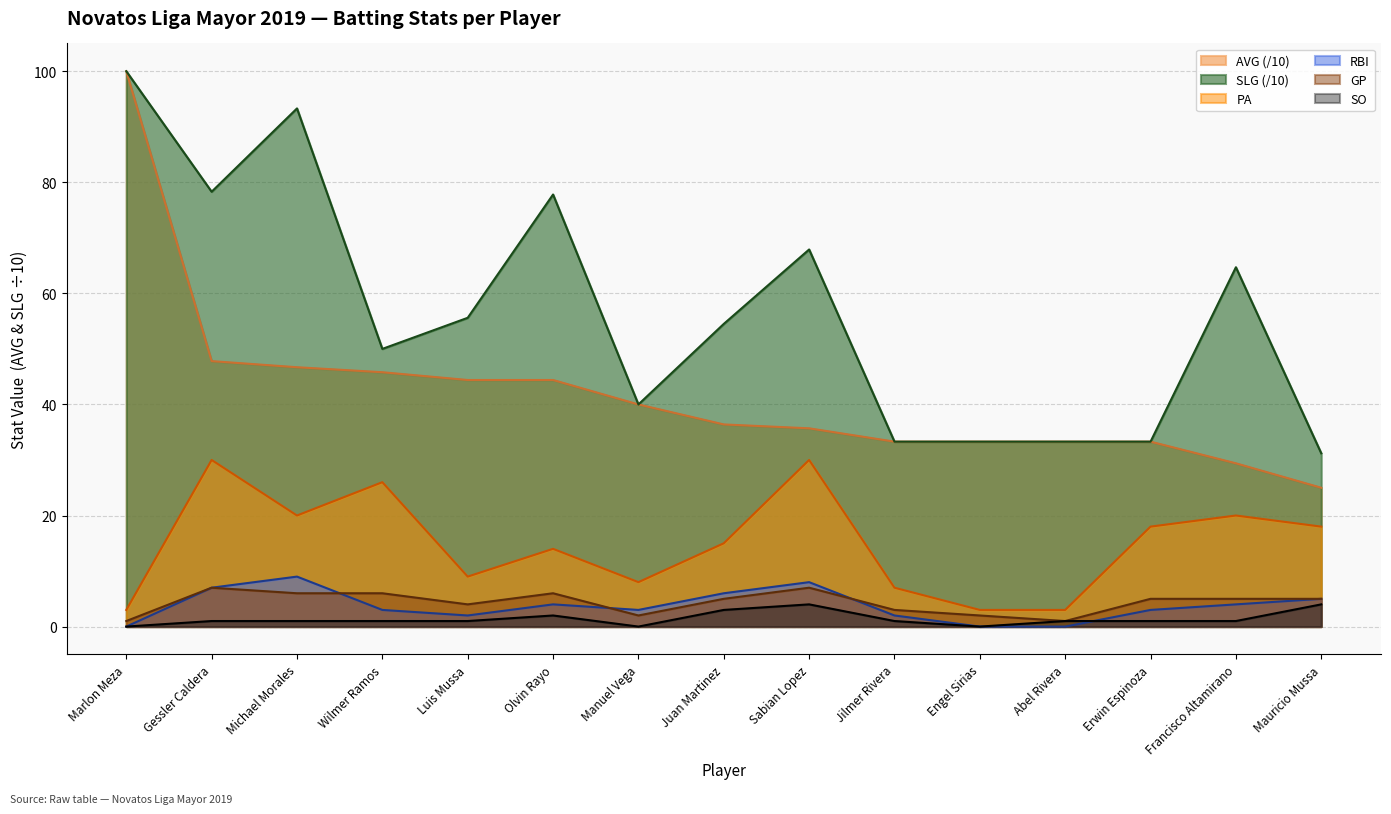

How many series are shown in this chart?

6